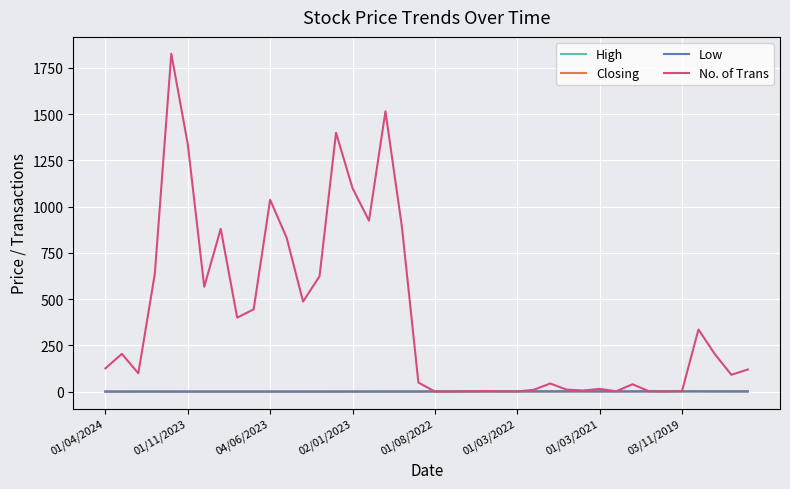

What is the maximum value shown in the chart?

1826.0